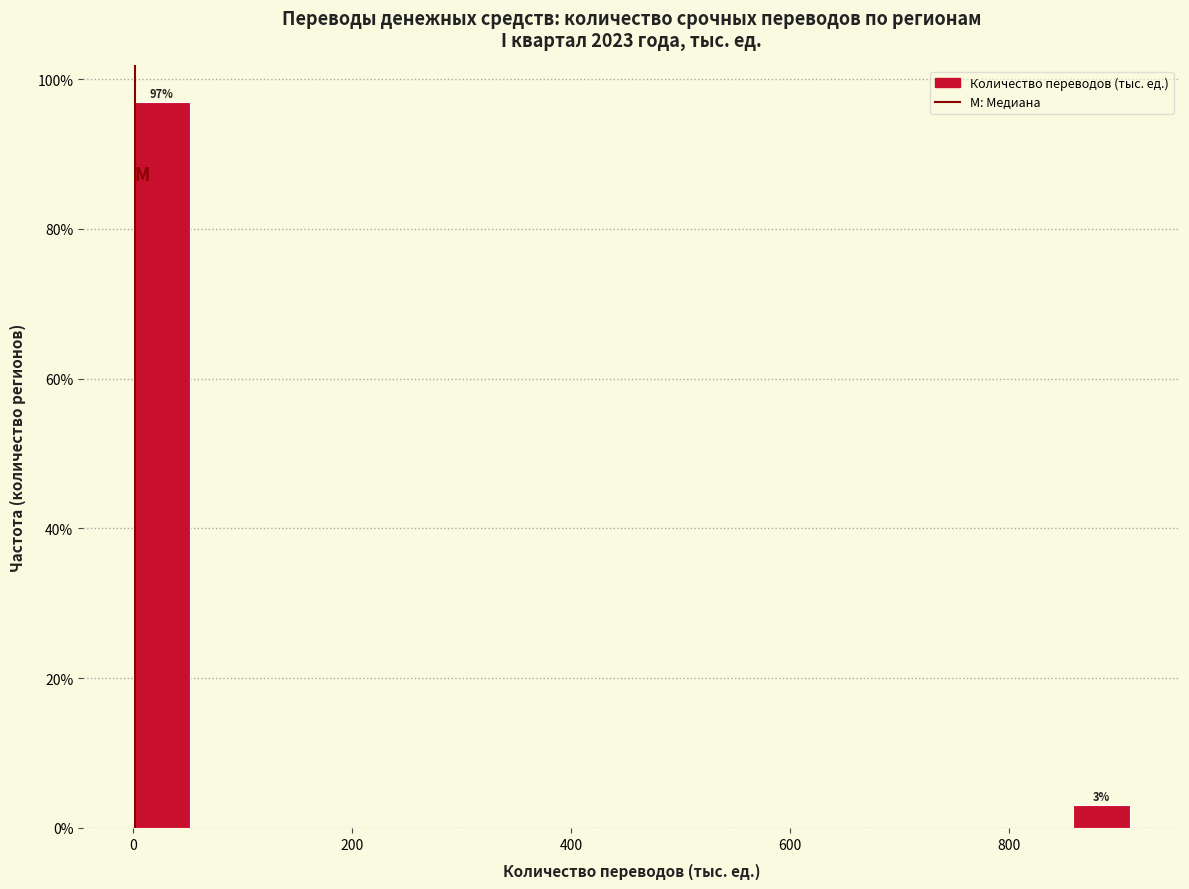

Read against the x-axis, roughly where is the centre of the tallest bar?

20